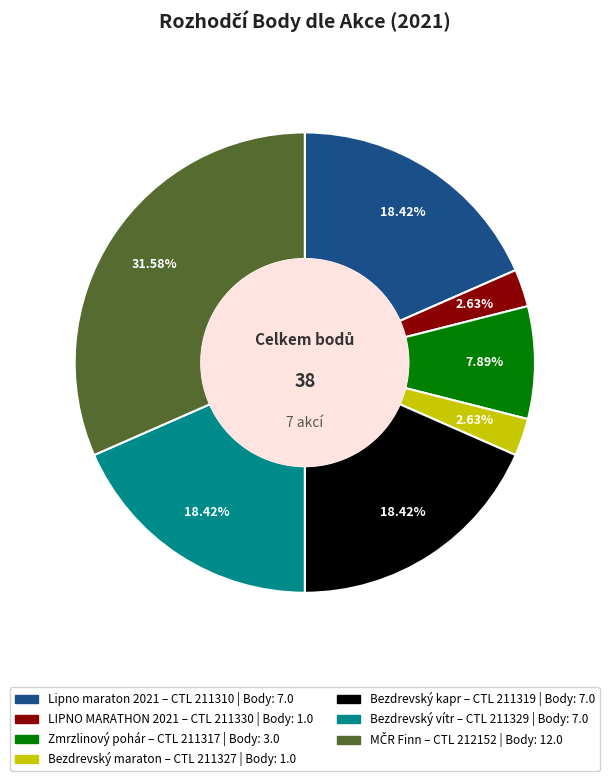

Is there any slice that represents more than half of the pie?

No